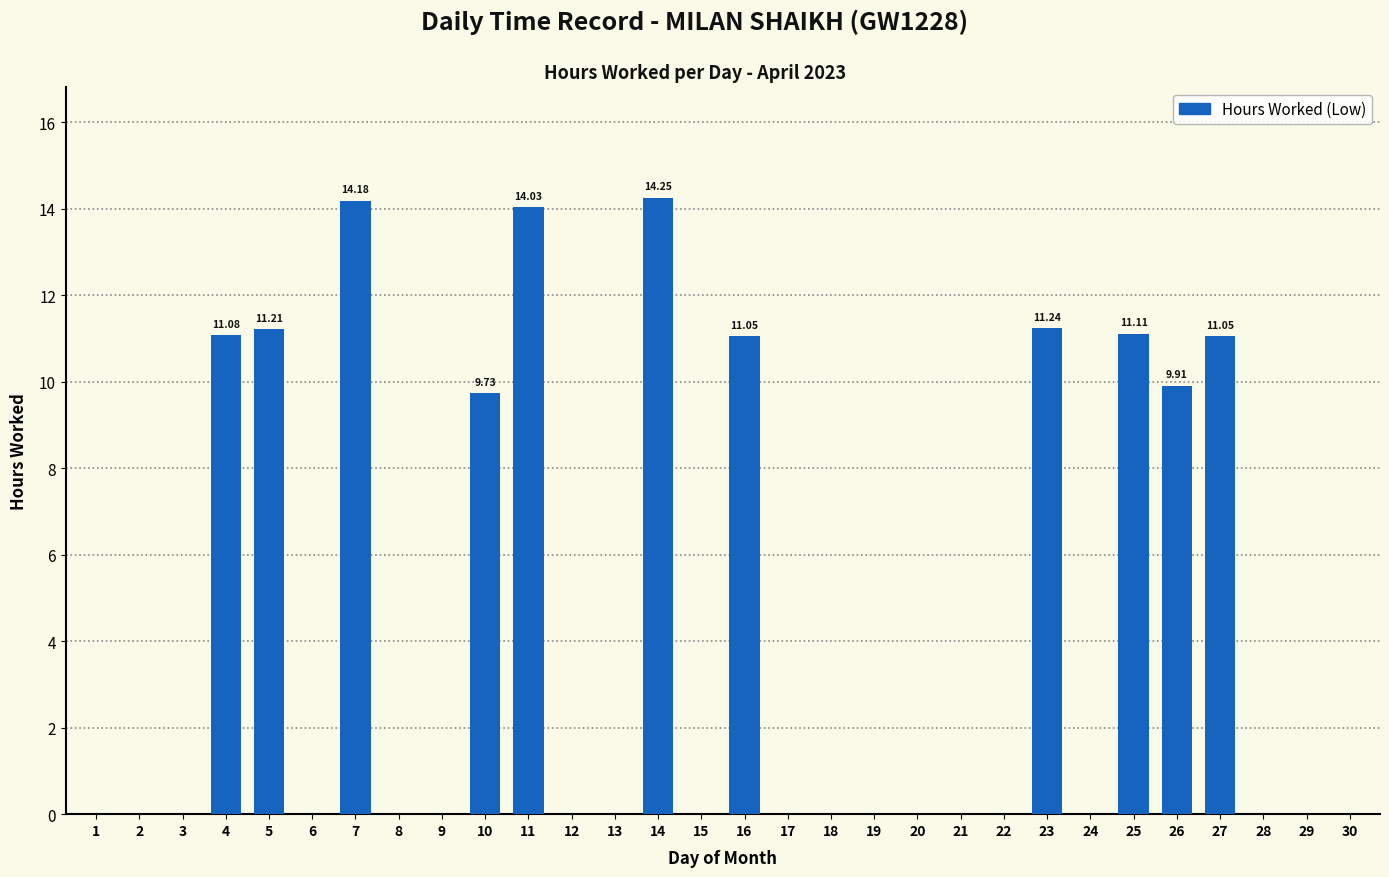

What is the ratio of the value at 25 to the value at 14?

0.8